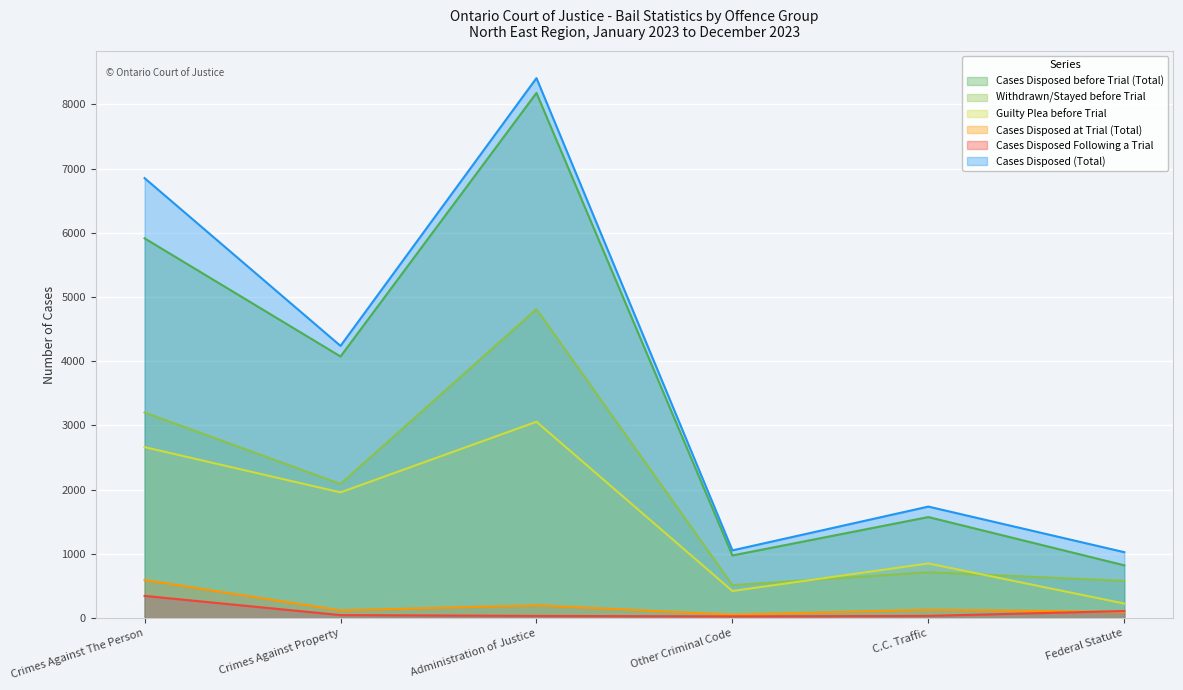

Reading right to left, extract all data points from this chart.

Cases Disposed before Trial (Total): 821	1573	975	8179	4074	5914
Withdrawn/Stayed before Trial: 580	713	513	4812	2089	3202
Guilty Plea before Trial: 226	850	421	3057	1957	2662
Cases Disposed at Trial (Total): 96	129	53	198	119	593
Cases Disposed Following a Trial: 109	34	26	33	46	345
Cases Disposed (Total): 1026	1736	1054	8410	4239	6852